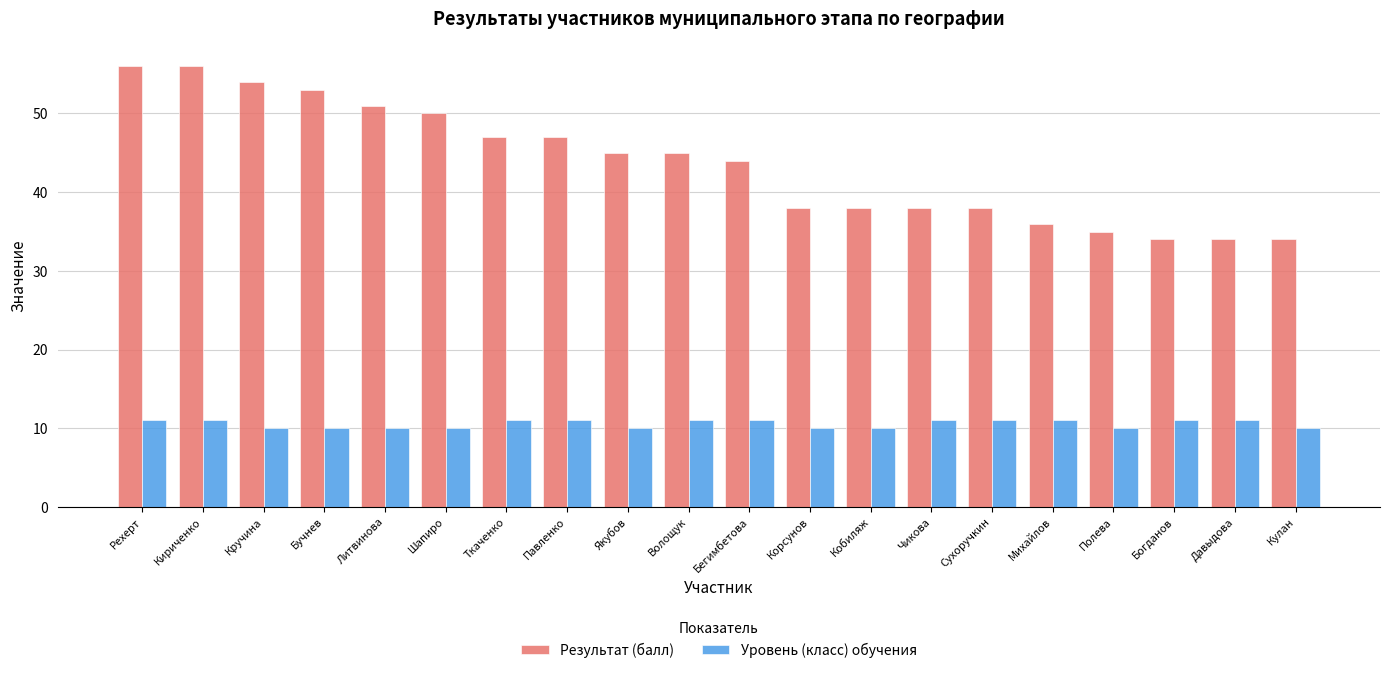

At which label does Результат (балл) first exceed 45?

Рехерт